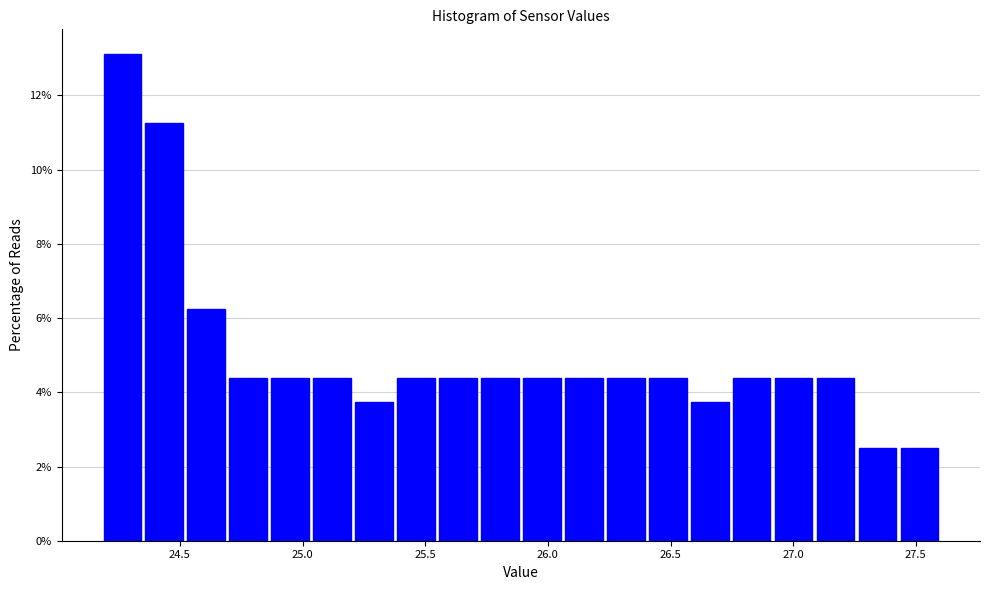

Read against the x-axis, roughly where is the centre of the tallest bar?

24.25